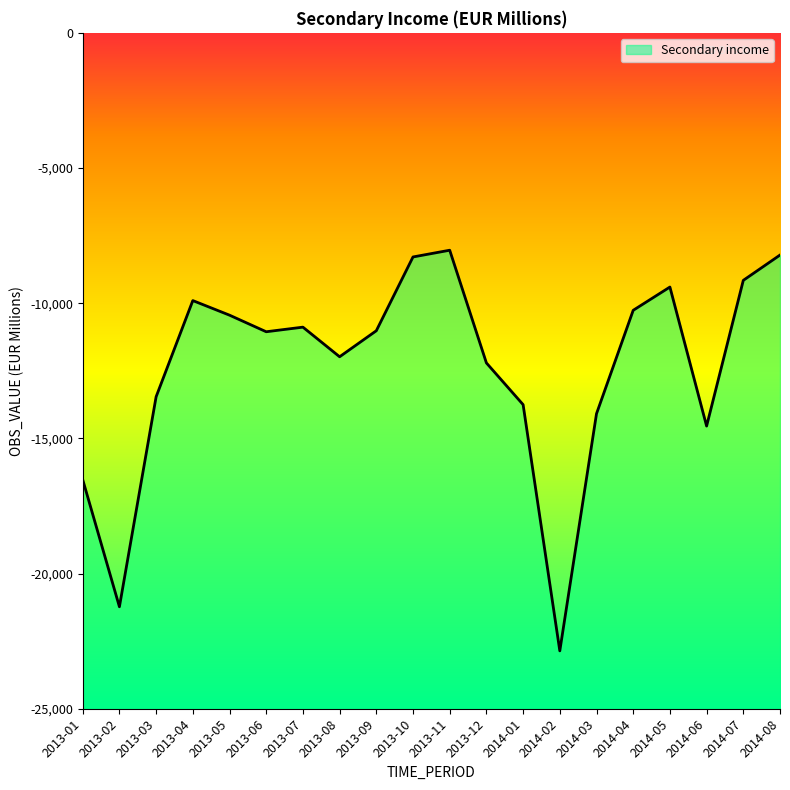

Which category has the lowest value across all series?

2014-02